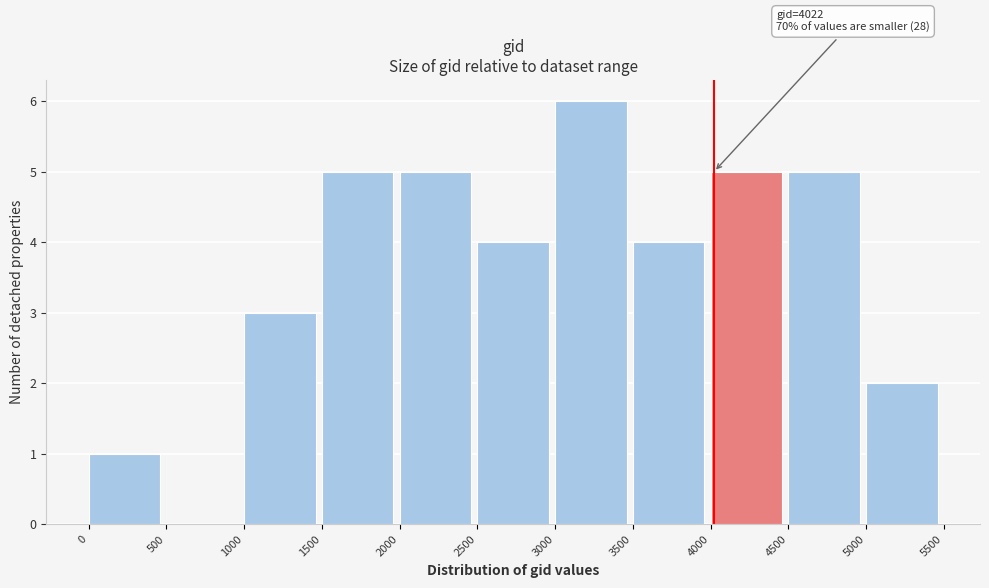

Over which range of the x-axis is the bar tallest?

3000 to 3500